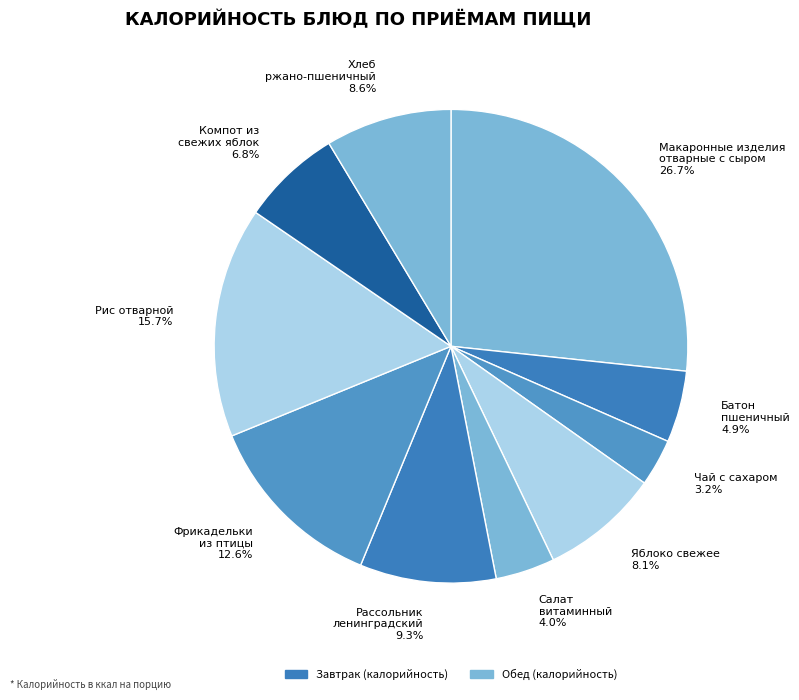

How many slices are in this pie chart?

10